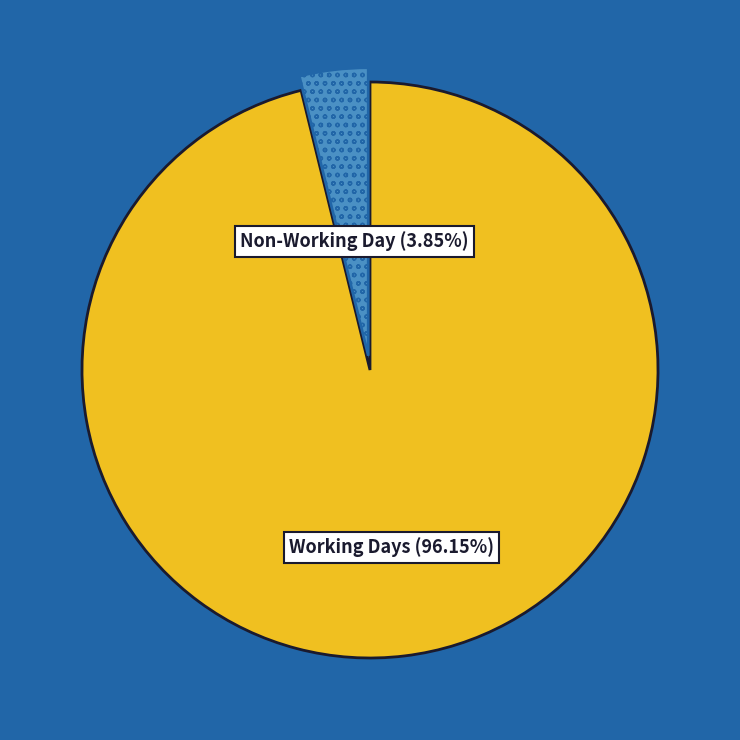

How many slices are in this pie chart?

2